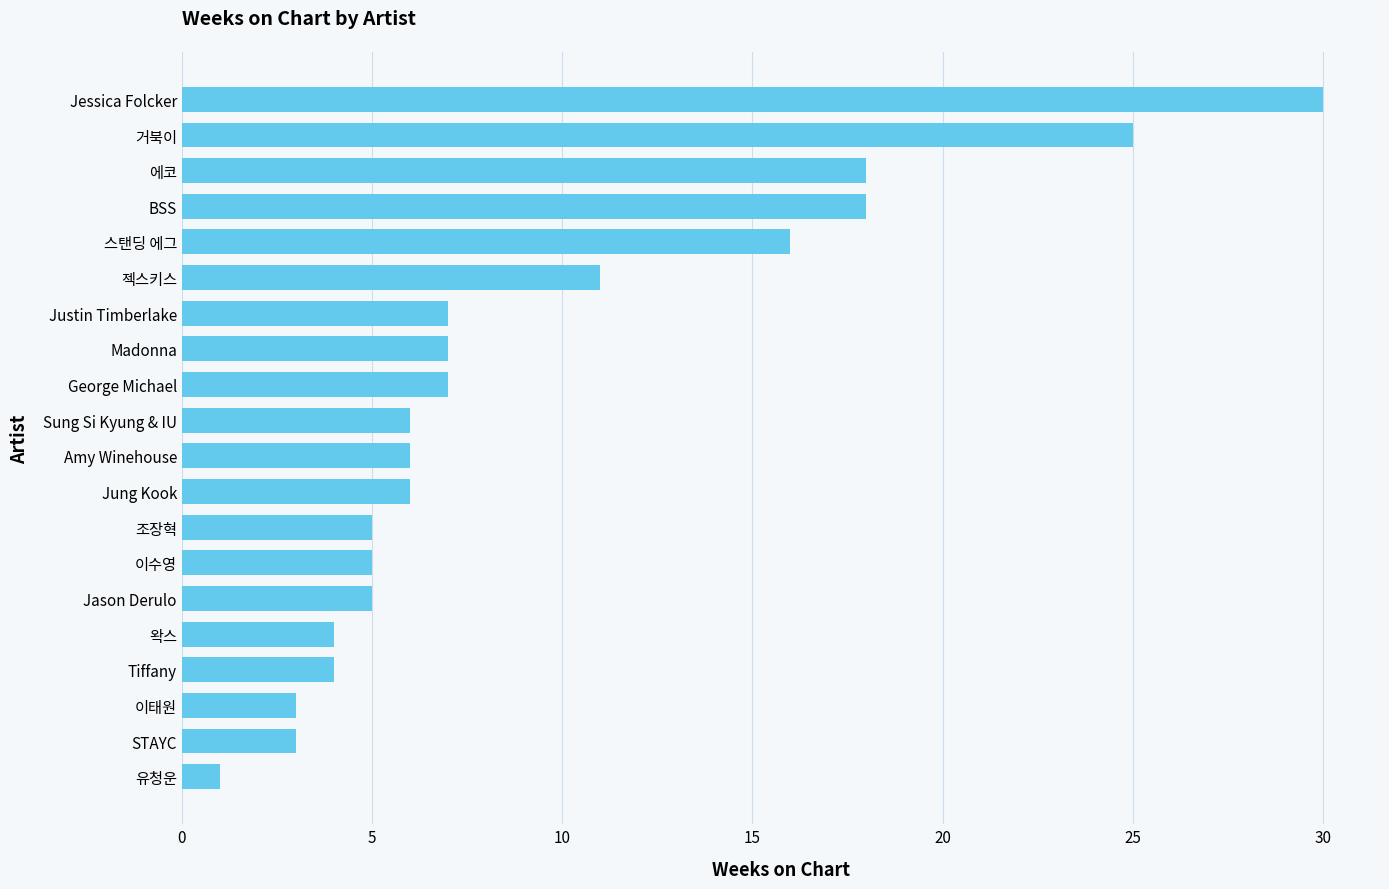

Is it true that the value at Justin Timberlake is 3?

False